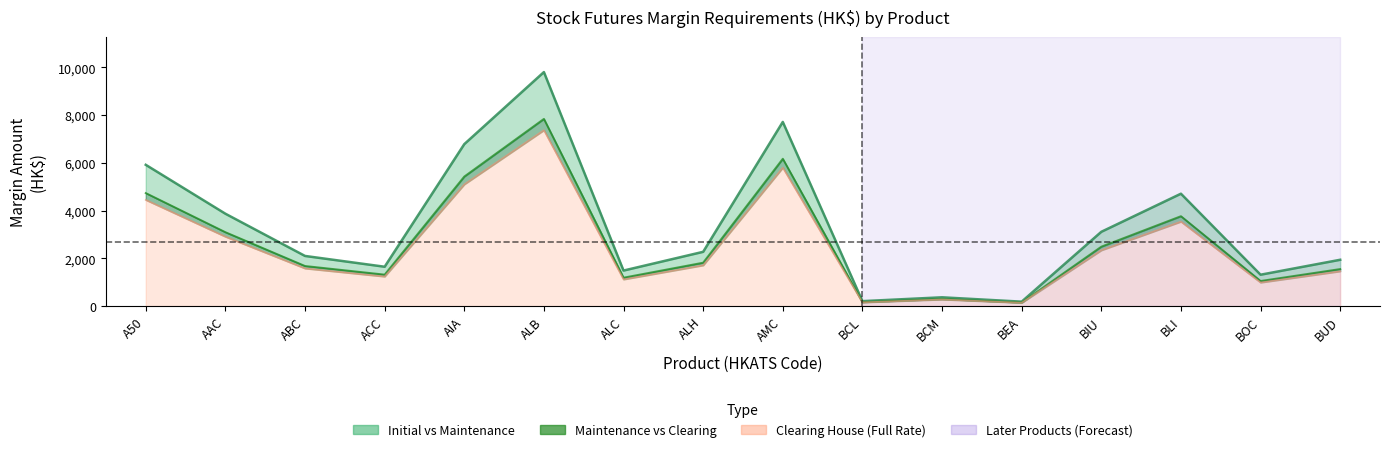

Where is Initial (Full Rate) nearest to the value 4994?

BLI